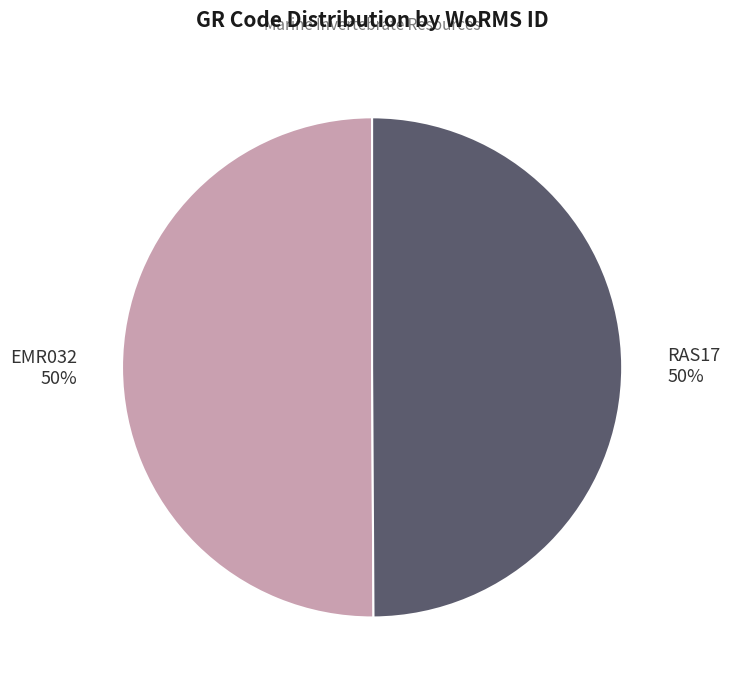

To the nearest percent, what portion does RAS17 represent?

50%